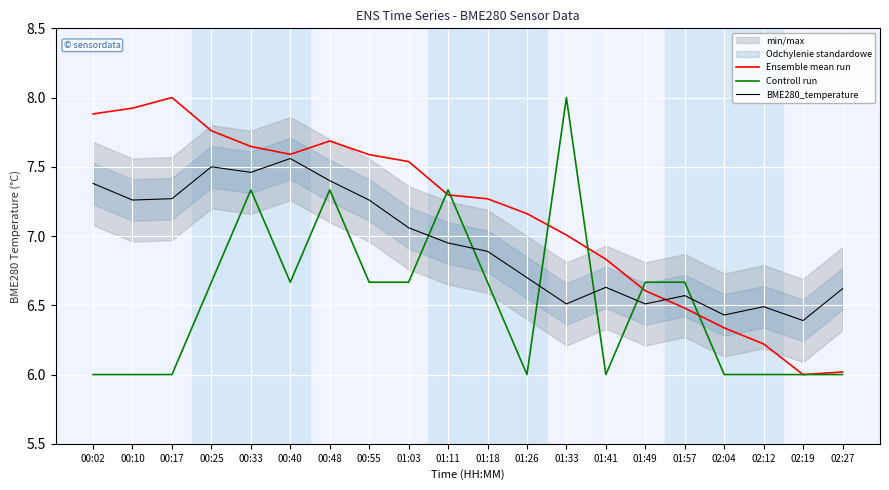

What is the minimum value shown in the chart?

6.0